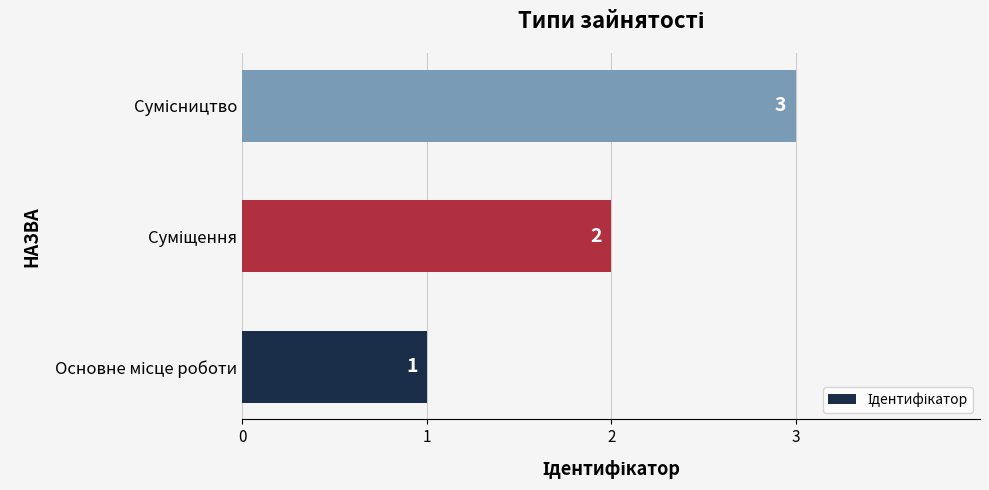

What is the sum of all values?

6